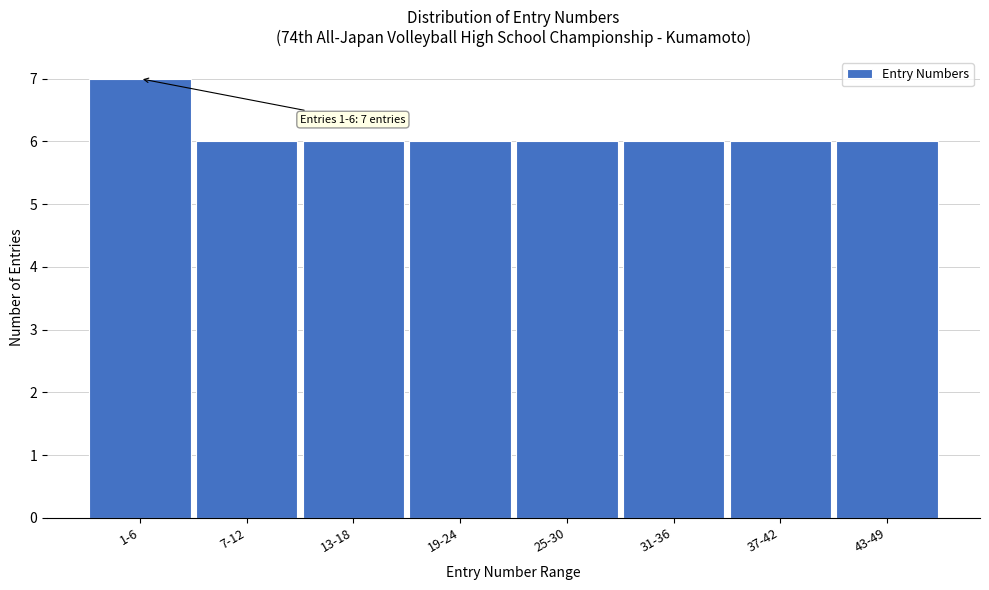

Reading left to right, list all the values displayed in this chart.

1-6=7	7-12=6	13-18=6	19-24=6	25-30=6	31-36=6	37-42=6	43-49=6